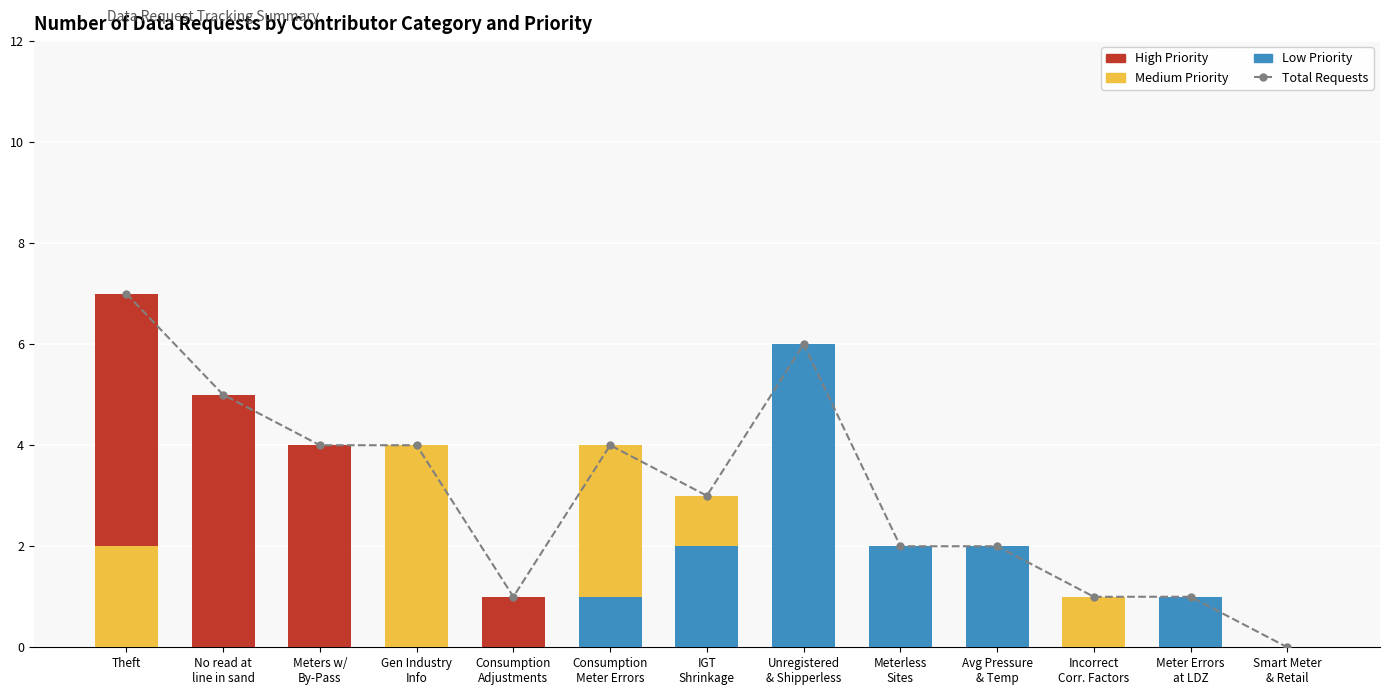

Count the number of data series in this chart.

4